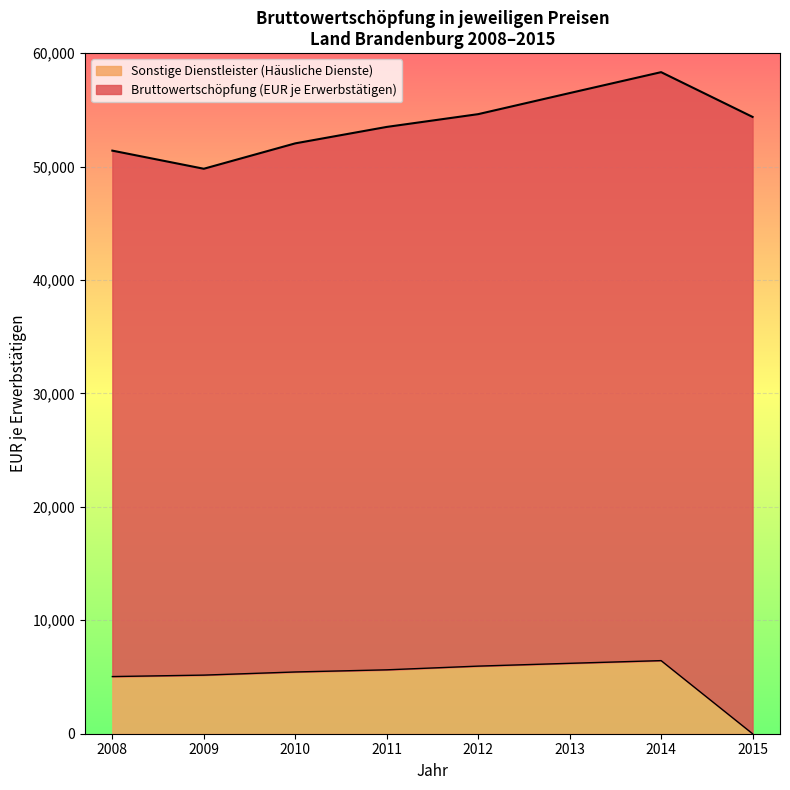

At which label does the data first exceed 5633?

2012